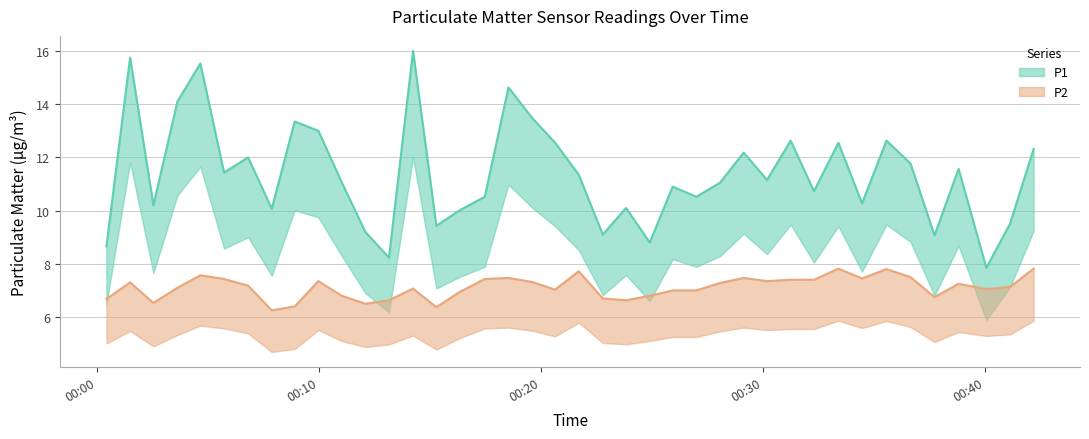

Is the value of P2 at 11 greater than the value of P1 at 00:20?

No